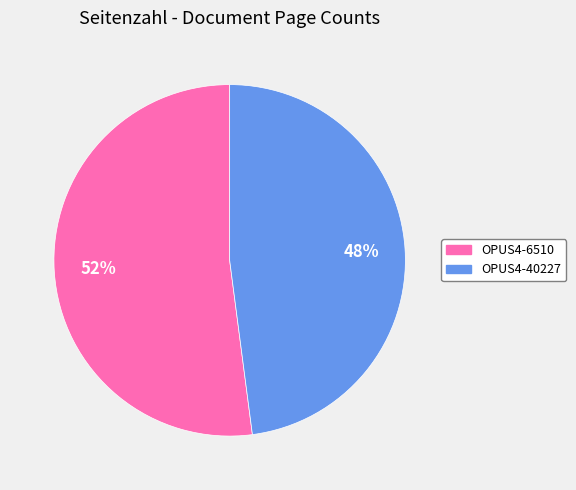

Which category has the biggest portion of the pie?

OPUS4-6510